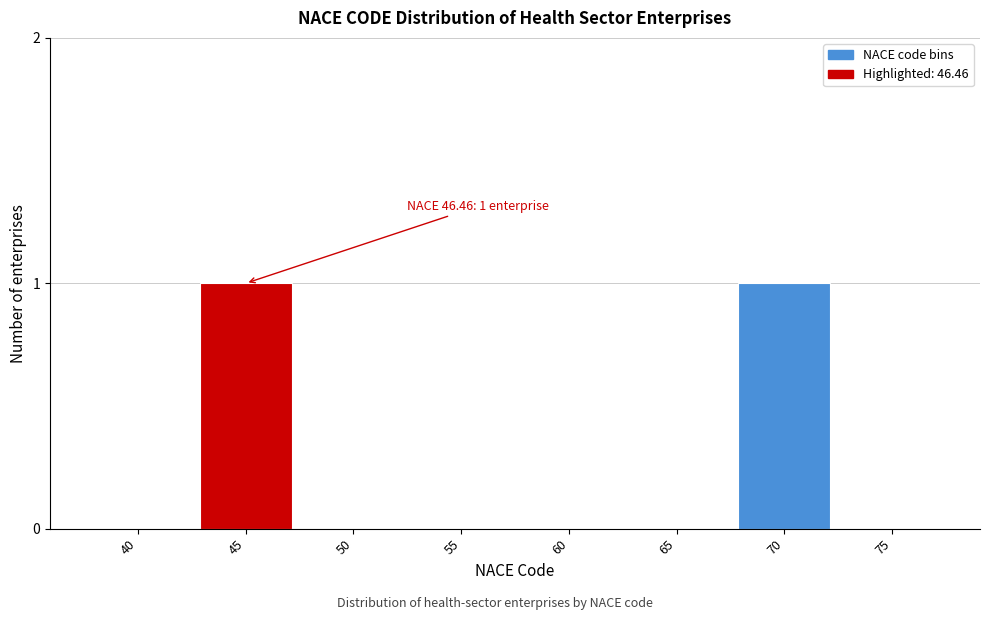

Reading right to left, what are all the values shown in this chart?

75=0	70=1	65=0	60=0	55=0	50=0	45=1	40=0